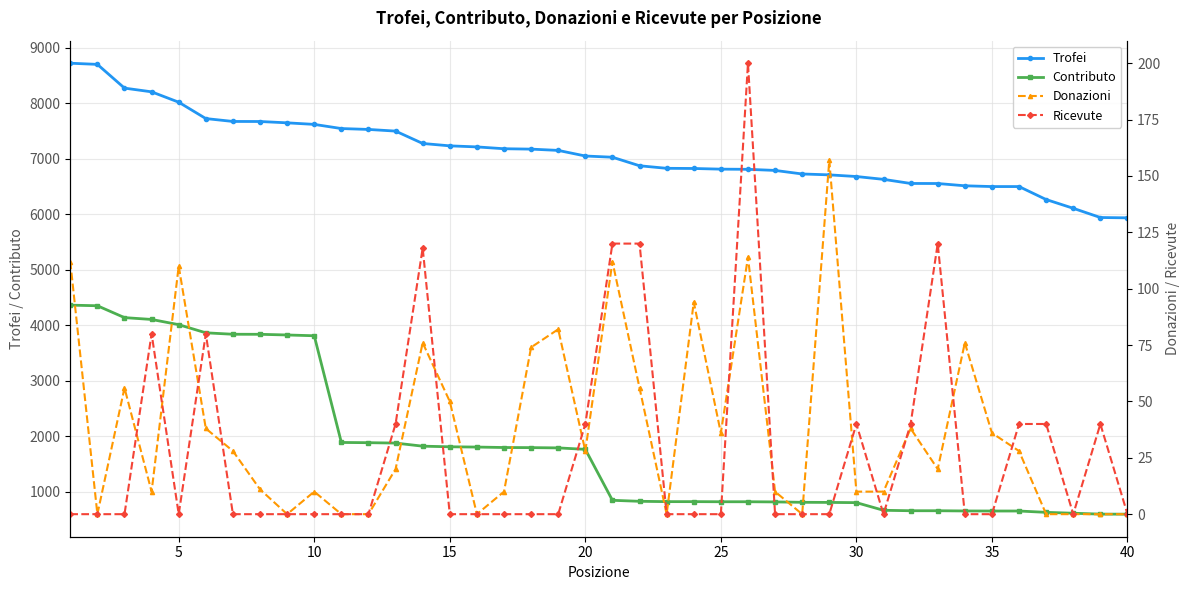

True or false: Contributo and Trofei cross at least once.

False